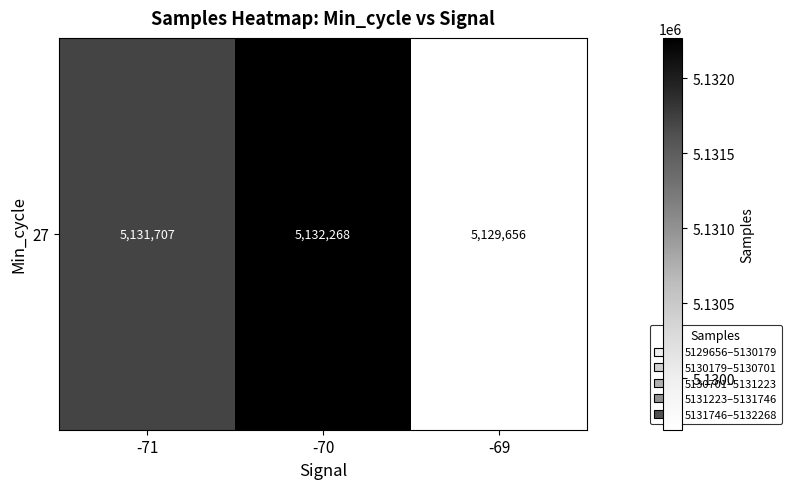

Reading left to right, what are all the values shown in this chart?

5131707.1	5132268.3	5129656.1